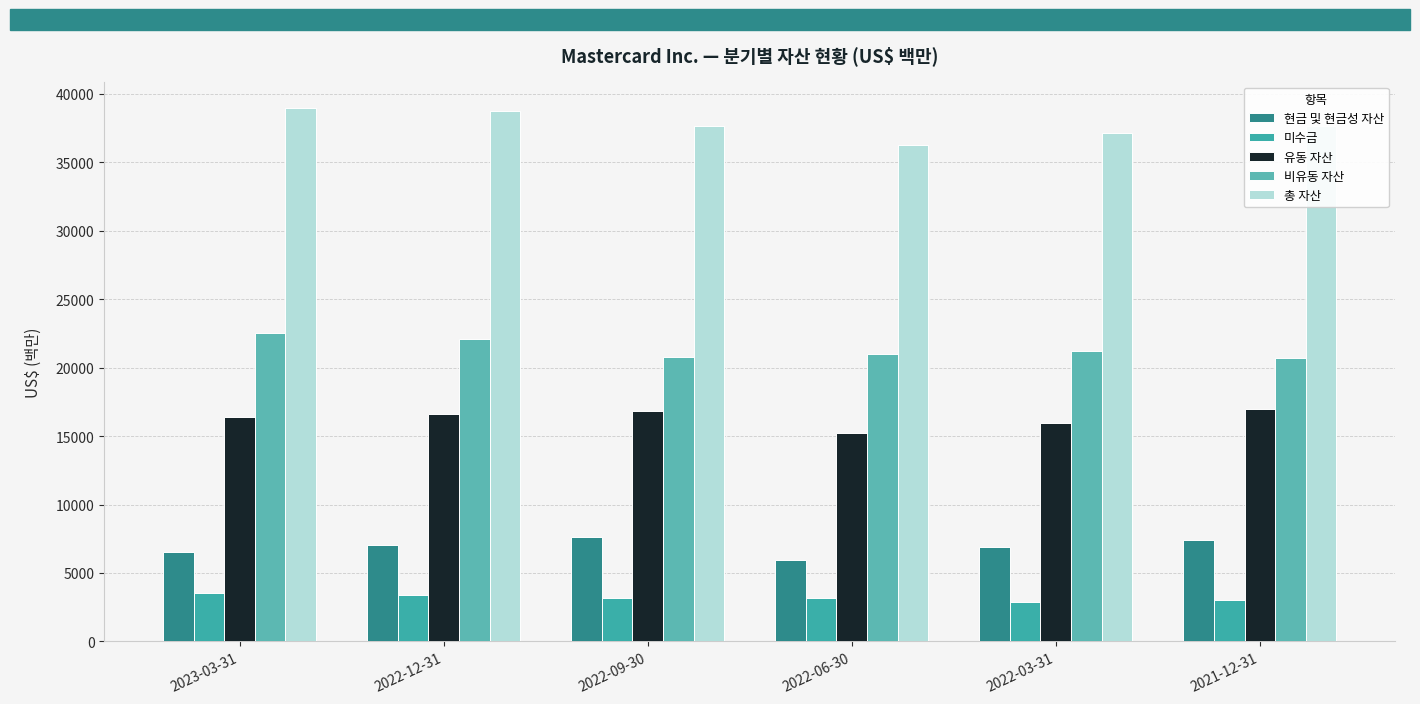

How many bars are there in each group?

5